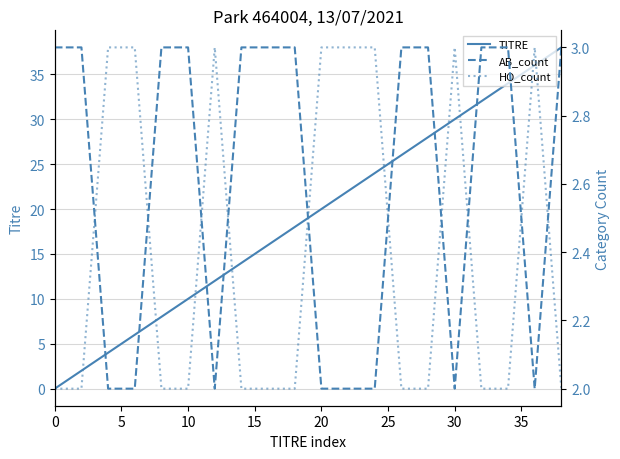

Rank the series by their maximum value, from lowest to highest.

AB_count, HO_count, TITRE